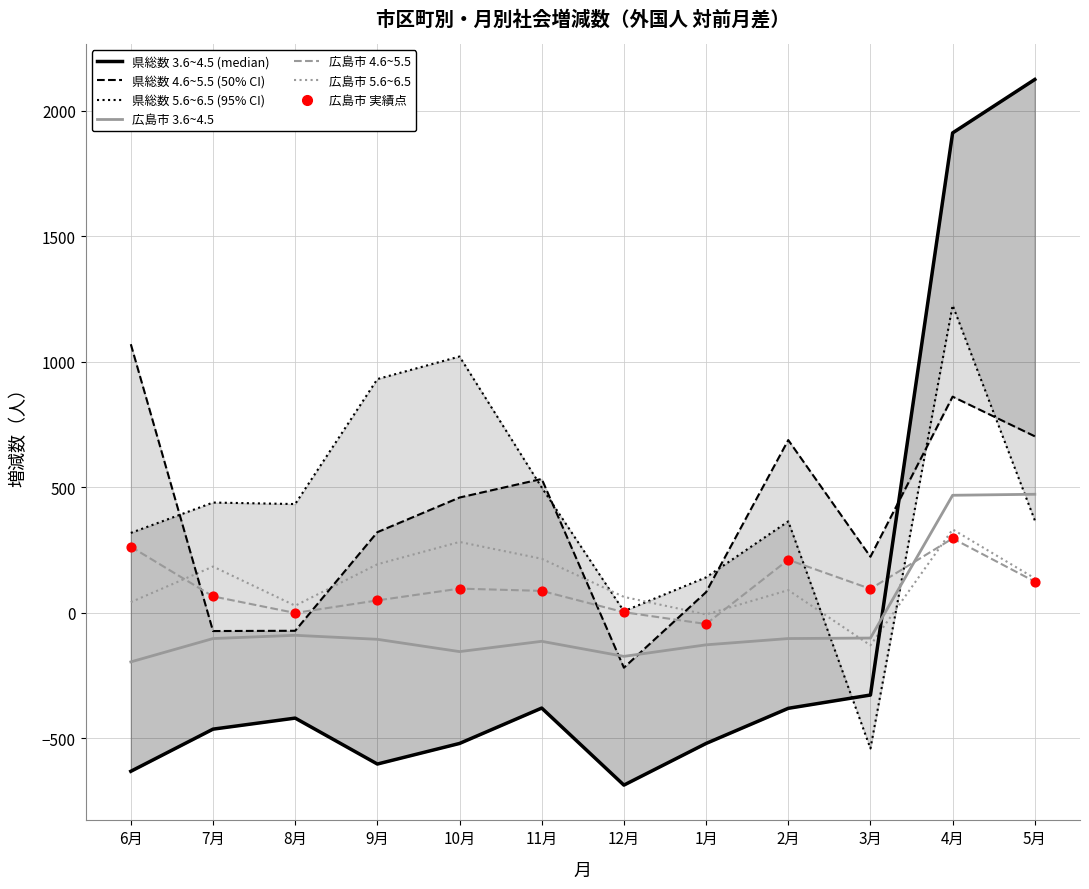

Which series has the largest total across all categories?

5.6~6.5 (県総数)